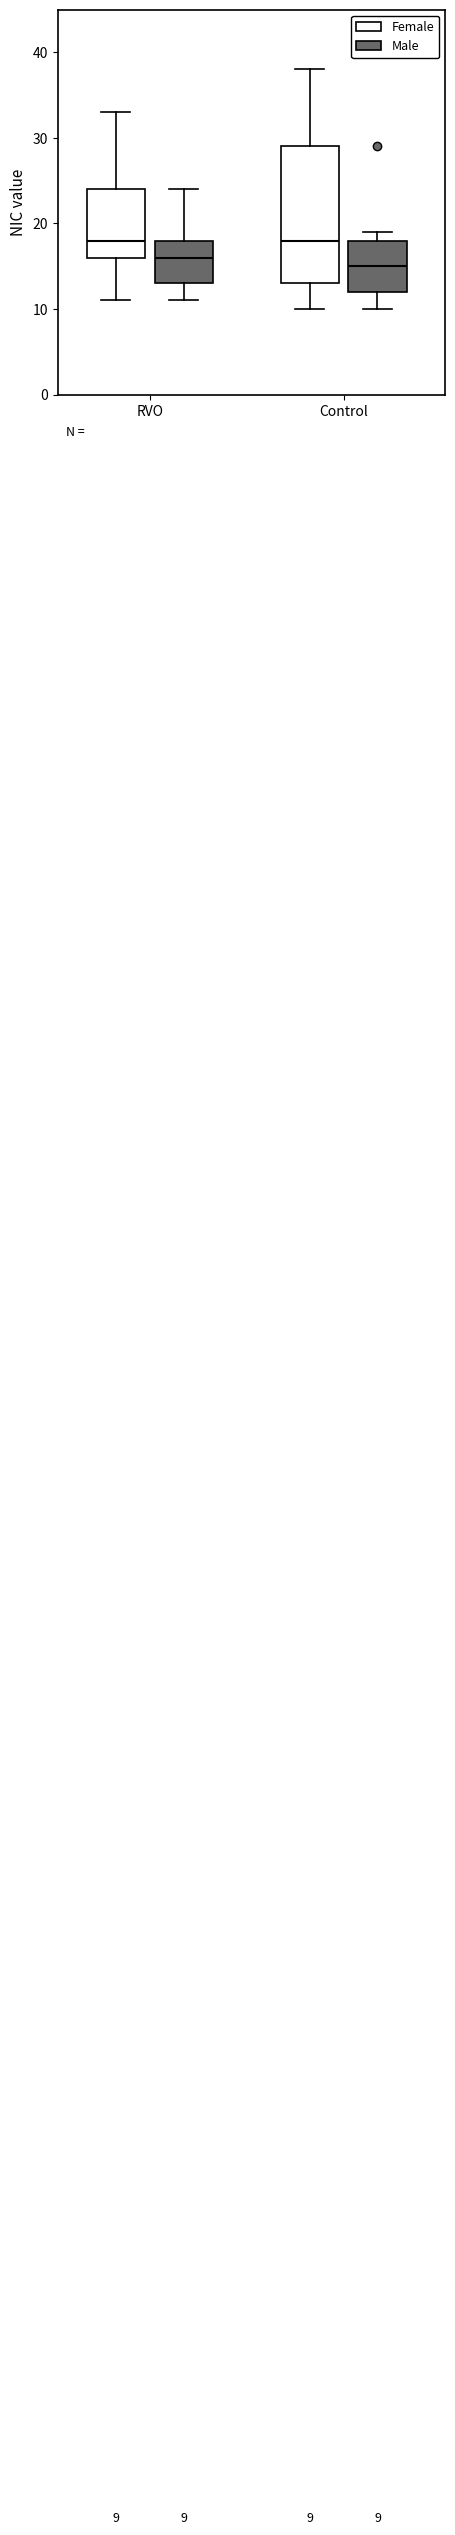

Comparing the boxes themselves (not the whiskers), which one is the tallest?

Control (Female)